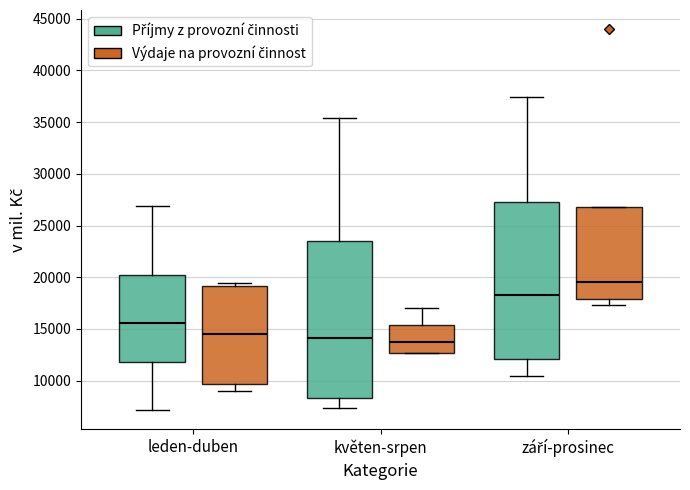

Reading left to right, transcribe this box plot: for each box, give where its median line is, the range the box spans, and where its two whiskers end, as read against the y-axis. The values are not printed on the chart, so give them approximately, as read against the axis.

leden-duben (Příjmy z provozní činnosti): median 15500, box 12000 to 20000, whiskers 7000 to 27000
leden-duben (Výdaje na provozní činnost): median 14500, box 9500 to 19000, whiskers 9000 to 19500
květen-srpen (Příjmy z provozní činnosti): median 14000, box 8500 to 23500, whiskers 7500 to 35500
květen-srpen (Výdaje na provozní činnost): median 14000, box 12500 to 15500, whiskers 12500 to 17000
září-prosinec (Příjmy z provozní činnosti): median 18500, box 12000 to 27500, whiskers 10500 to 37500
září-prosinec (Výdaje na provozní činnost): median 19500, box 18000 to 27000, whiskers 17500 to 27000